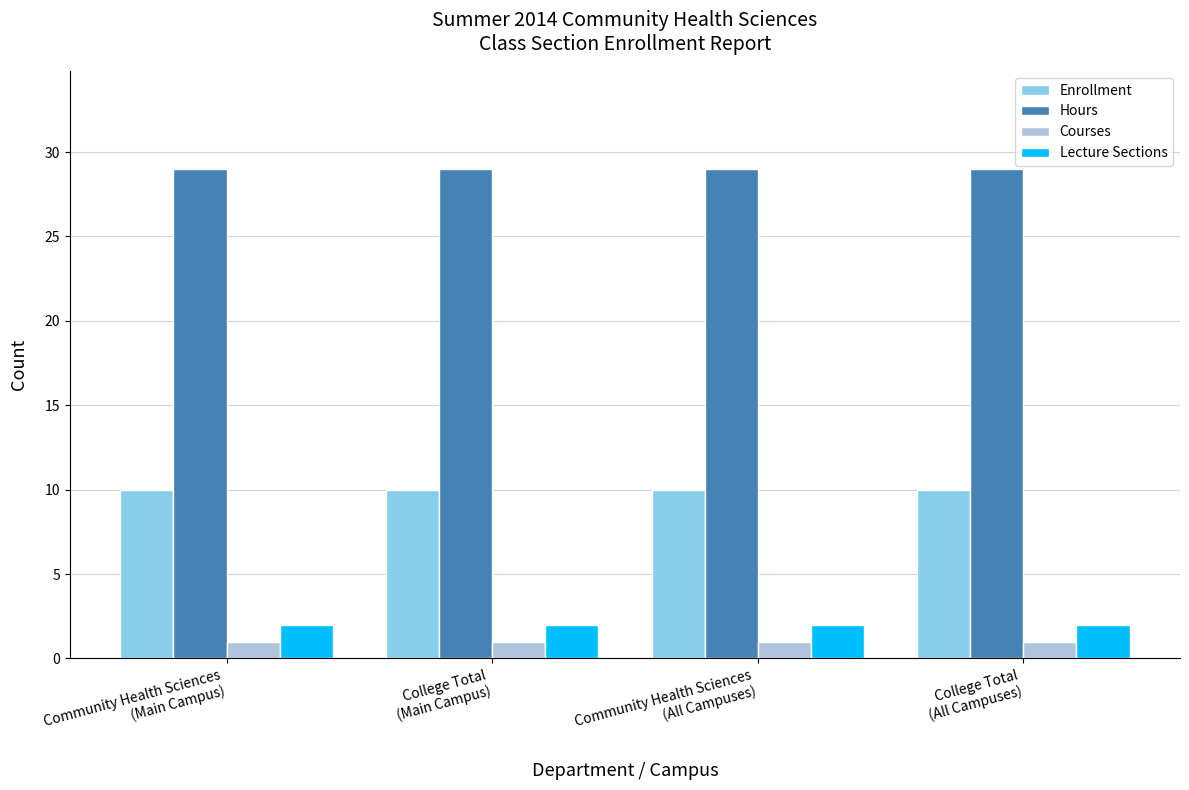

What is the maximum value shown in the chart?

29